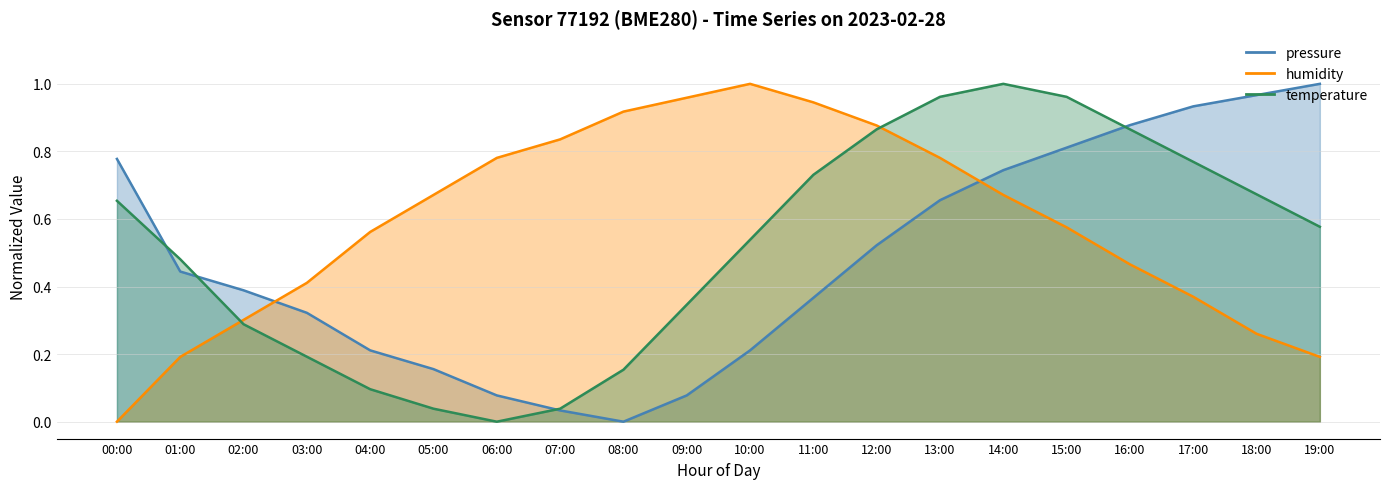

What position from the right is 07:00?

13